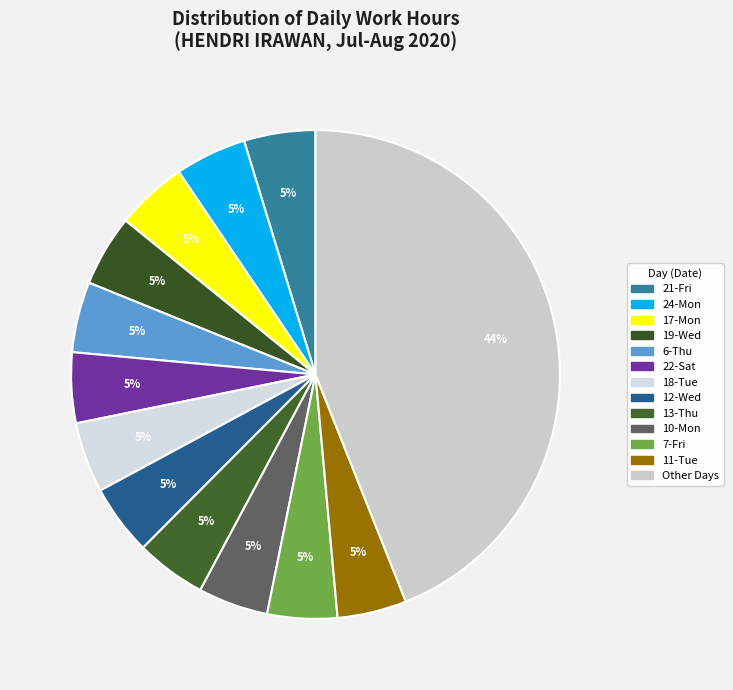

How many segments does this pie chart have?

13